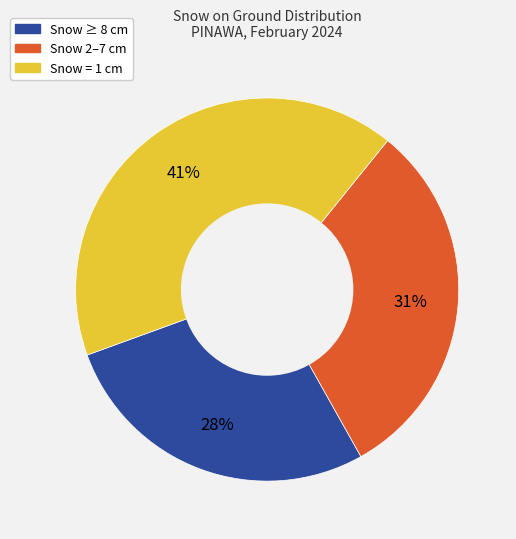

Is there a majority slice in this chart?

No